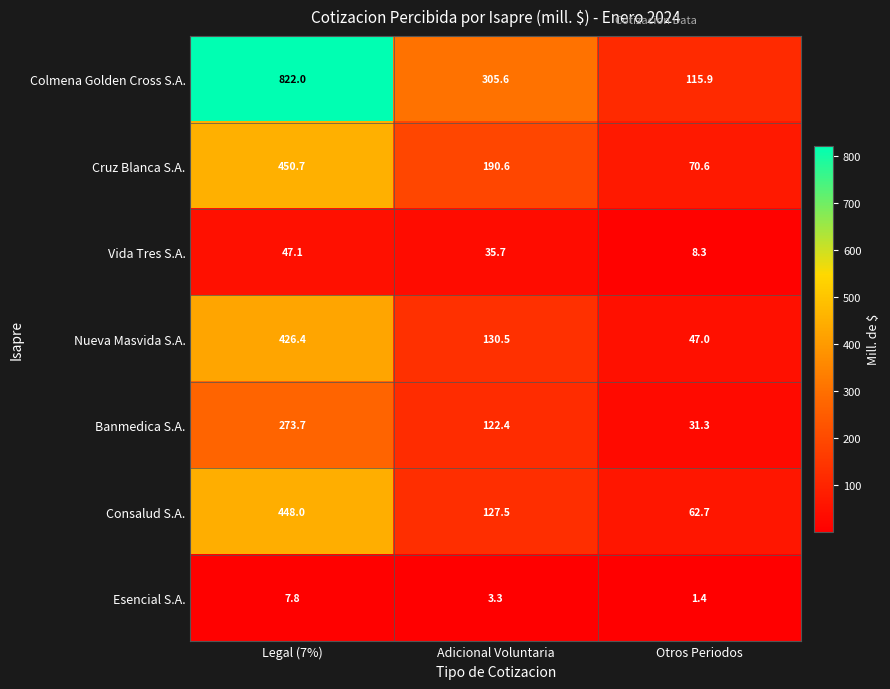

At which label is Esencial S.A. closest to 4?

Adicional Voluntaria